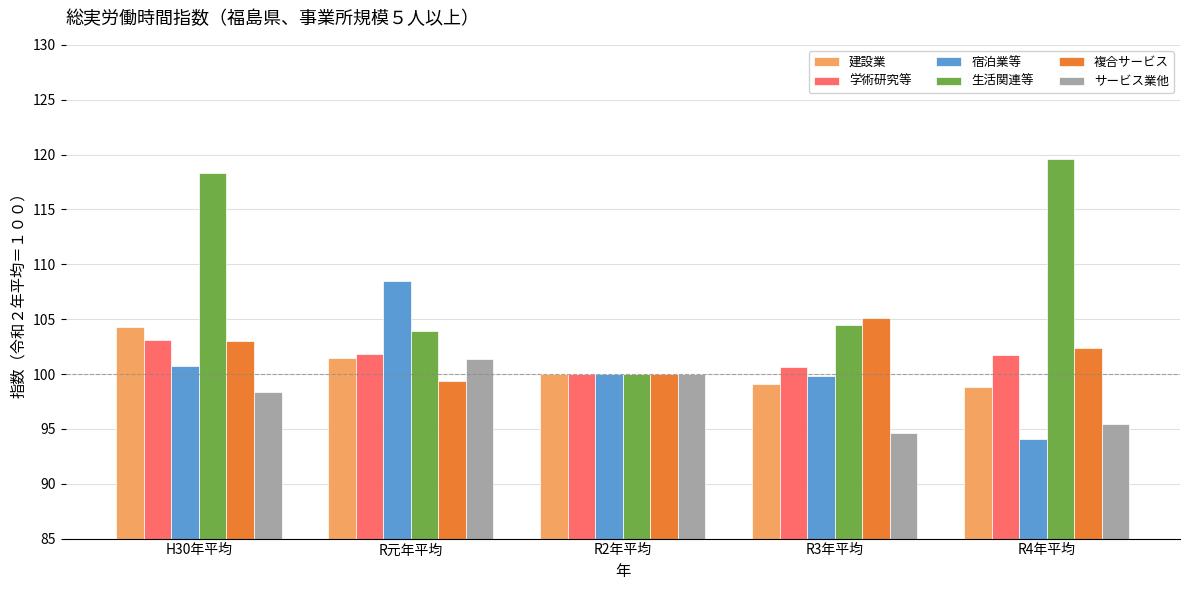

The value of 学術研究等 at R2年平均 is 100.0. True or false?

True